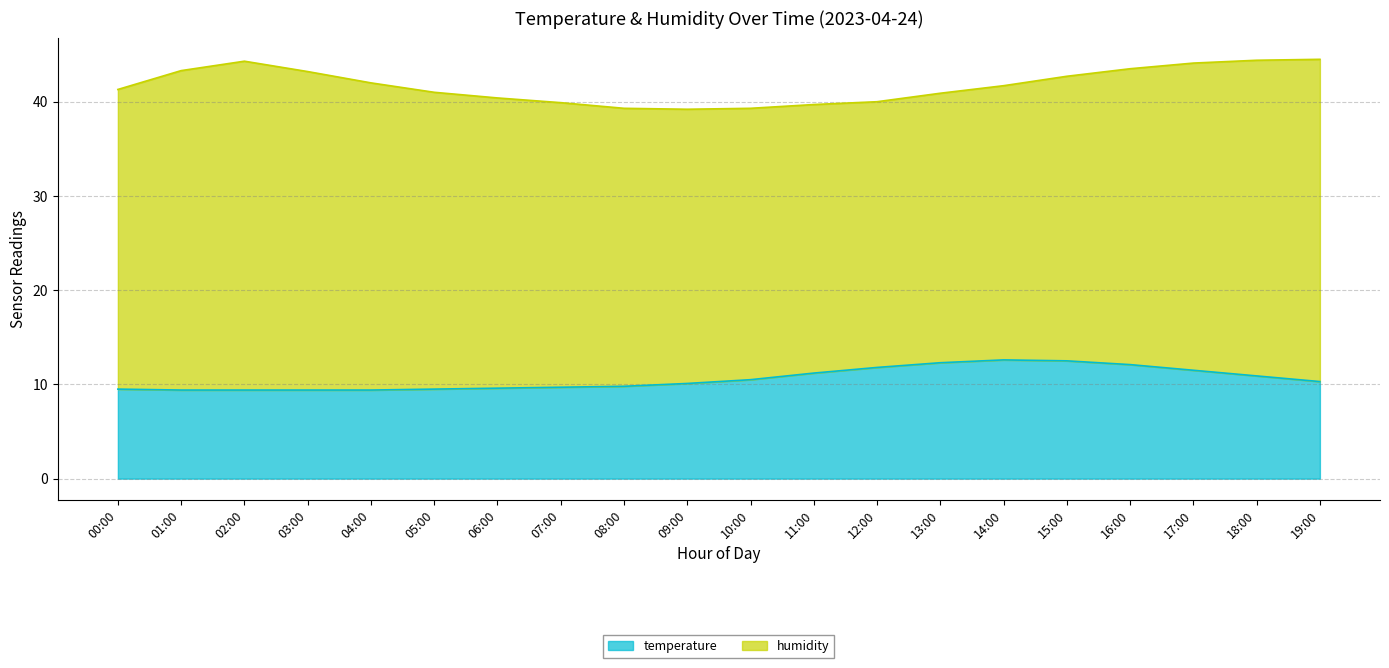

How many lines are shown in the chart?

2